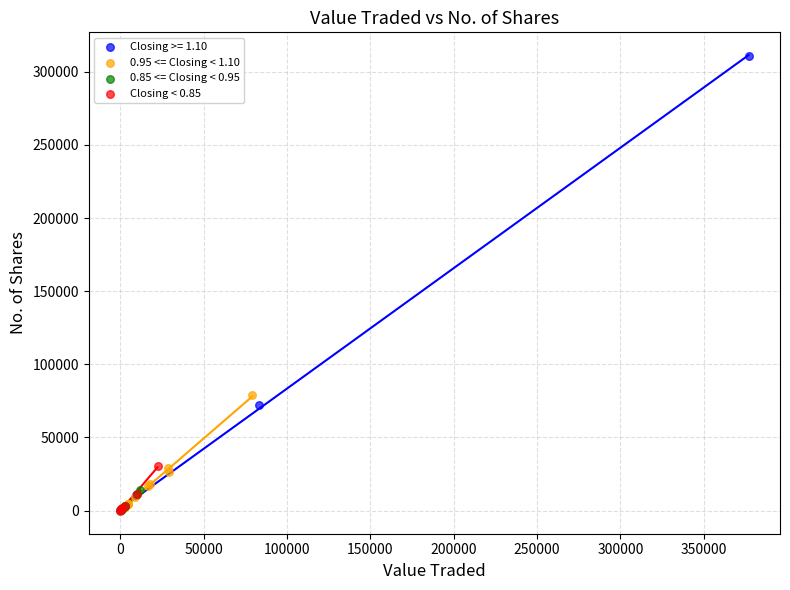

Which series has the largest Y range (max minus min)?

Closing >= 1.10